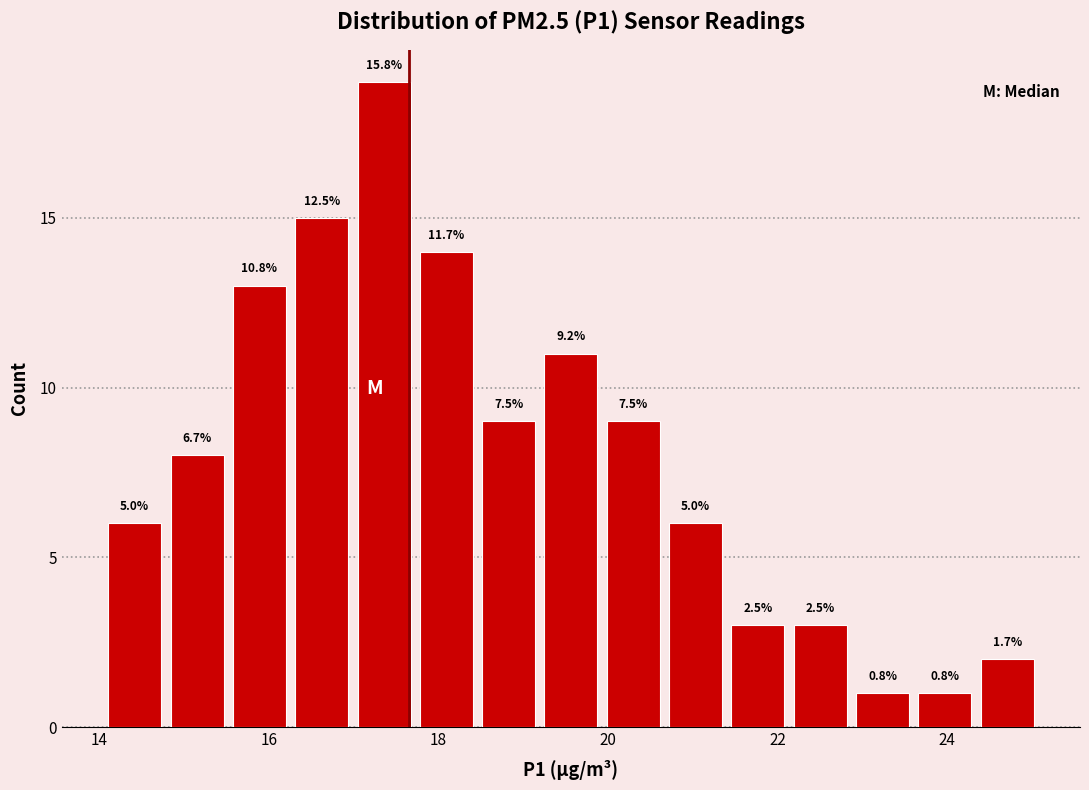

Around what value on the x-axis is the tallest bar? Give the approximate position of its centre, as read against the axis.

17.4